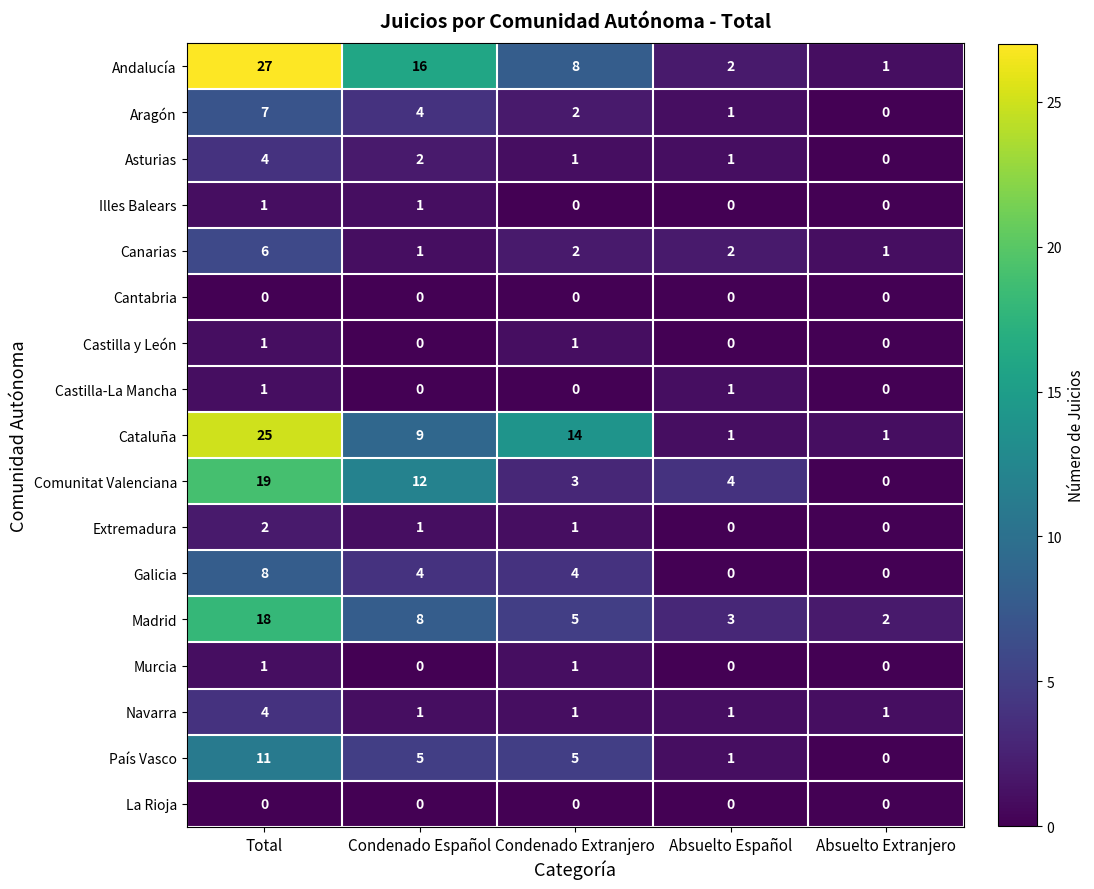

At how many categories does at least one series exceed 24?

1